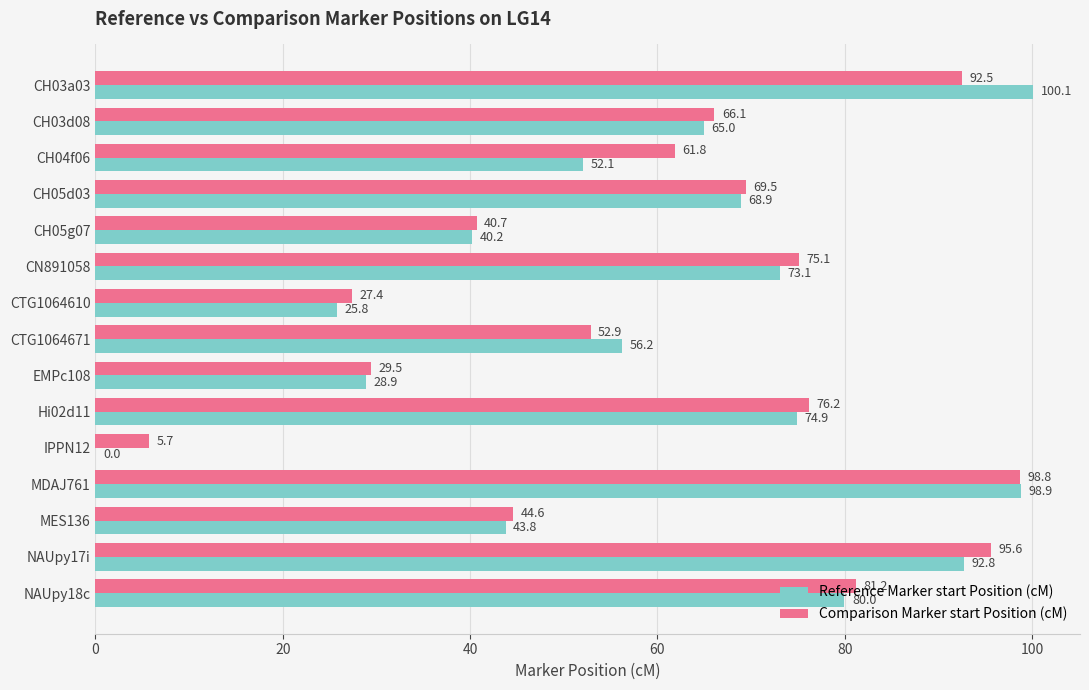

What are all the series names shown in the legend?

Reference Marker start Position (cM), Comparison Marker start Position (cM)